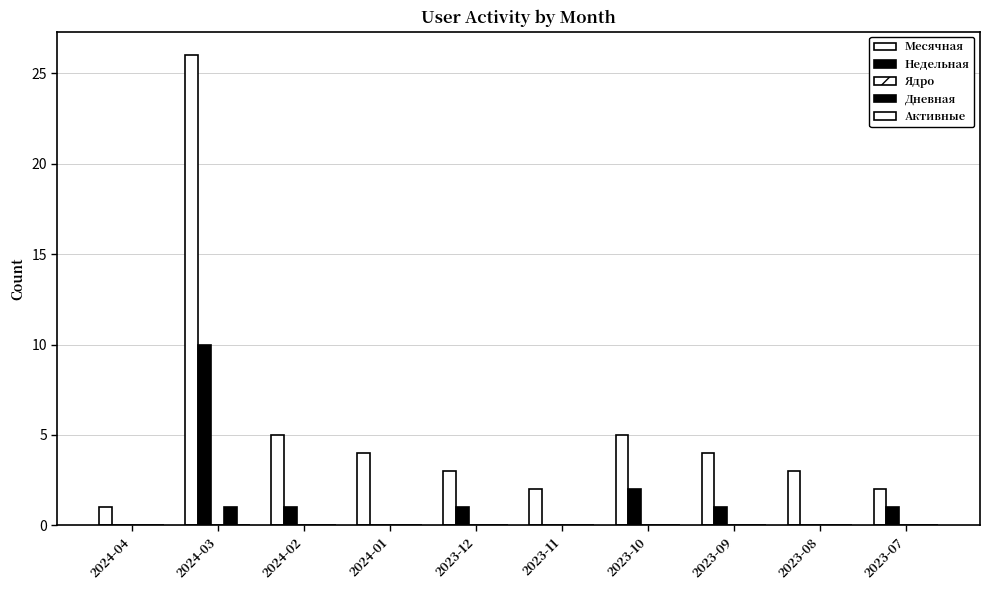

Is the value of Недельная at 2024-01 greater than the value of Месячная at 2023-10?

No